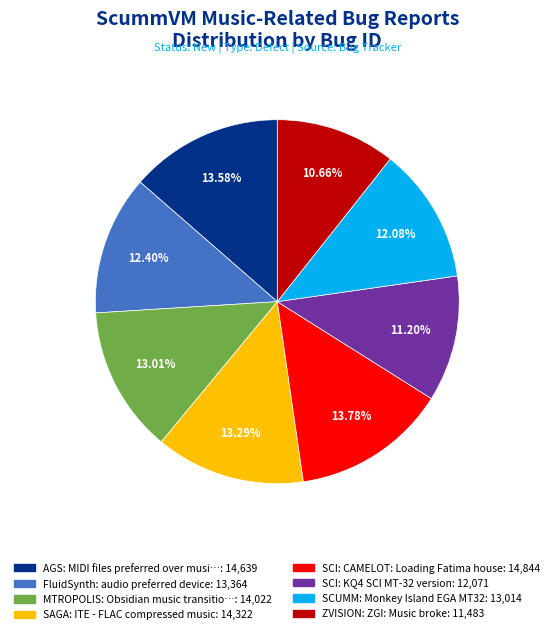

Is there a majority slice in this chart?

No